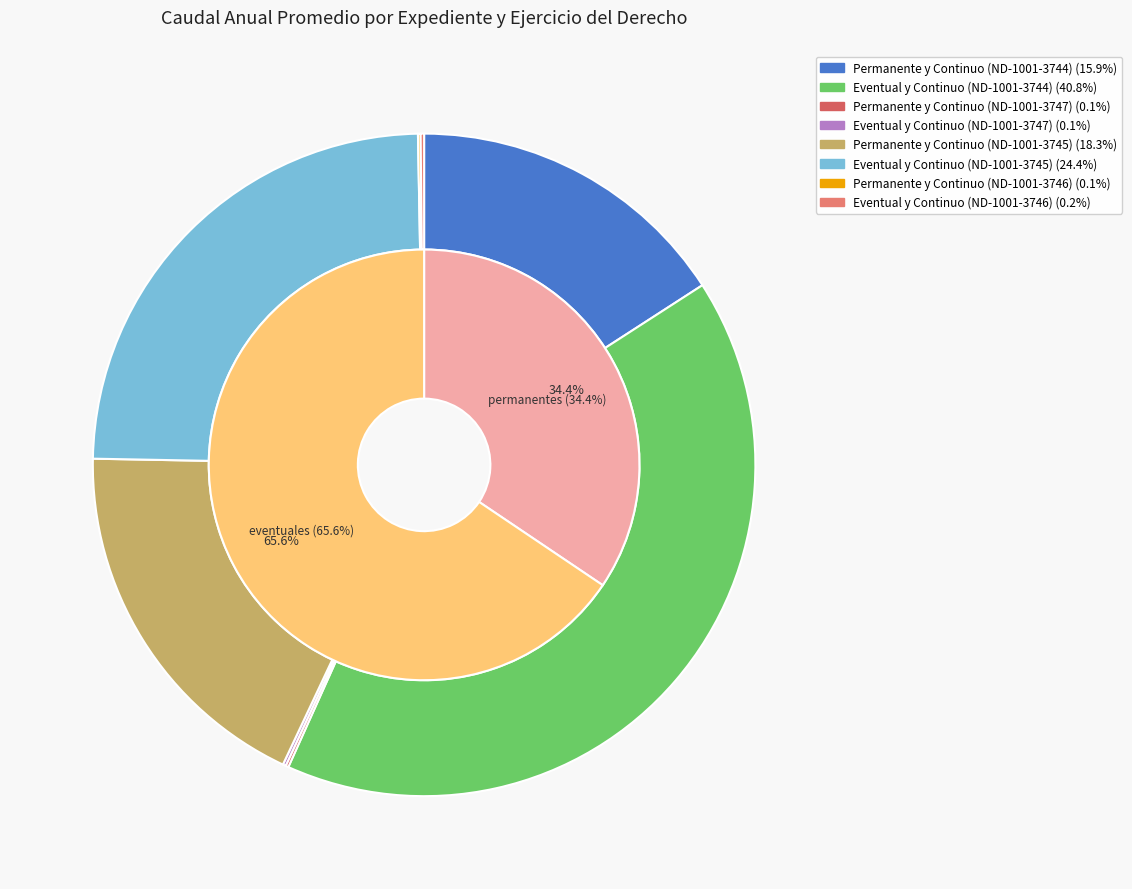

To the nearest percent, what percentage of the pie is Eventual y Continuo (ND-1001-3745)?

24%